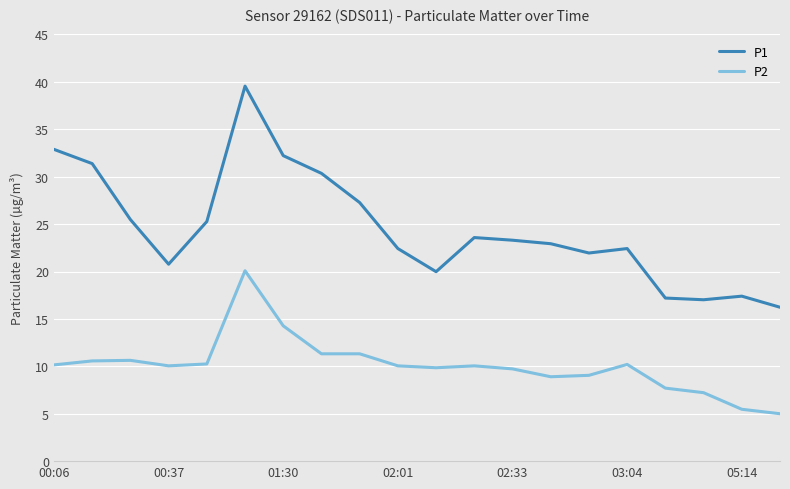

What is the smallest value displayed?

5.0